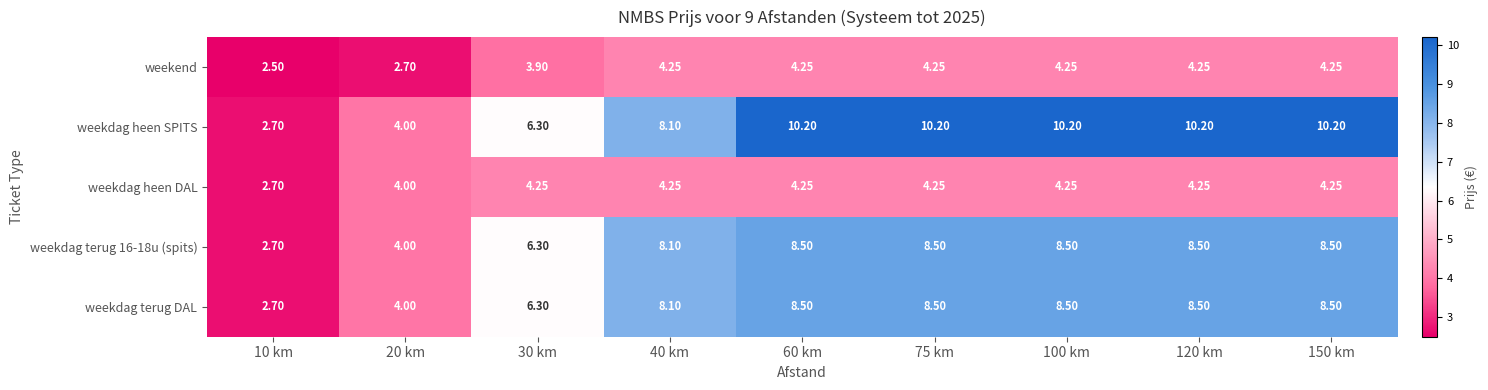

Which series has the largest total across all categories?

weekdag heen SPITS